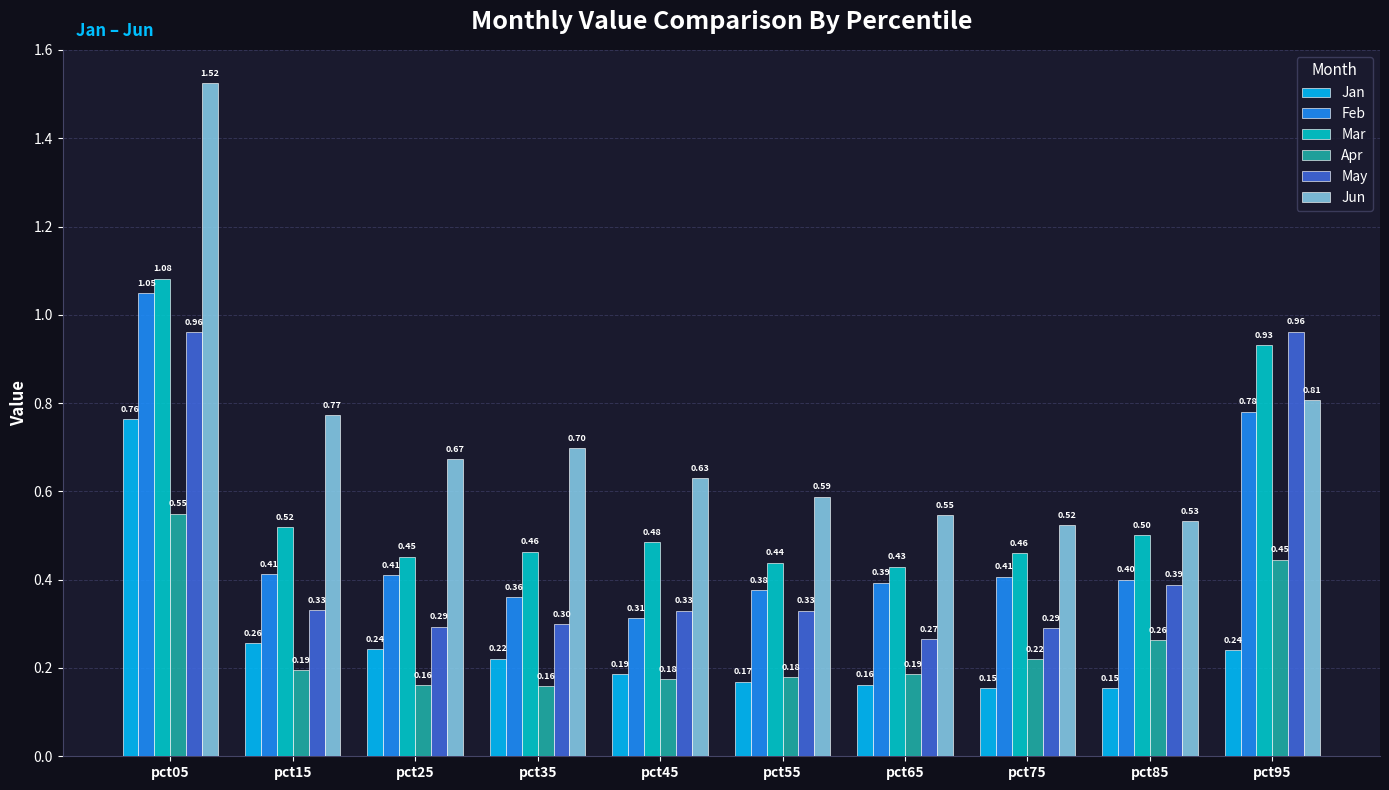

Rank the series by their maximum value, from highest to lowest.

Jun, Mar, Feb, May, Jan, Apr